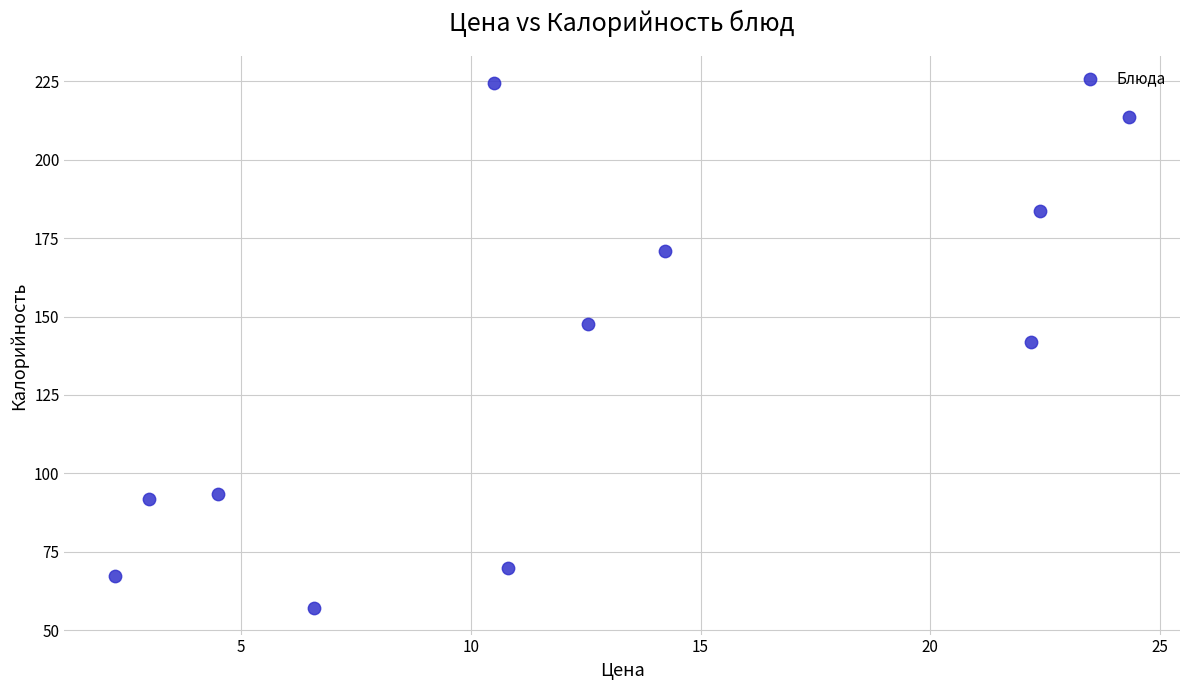

What is the range of Y values (max minus min)?

167.6